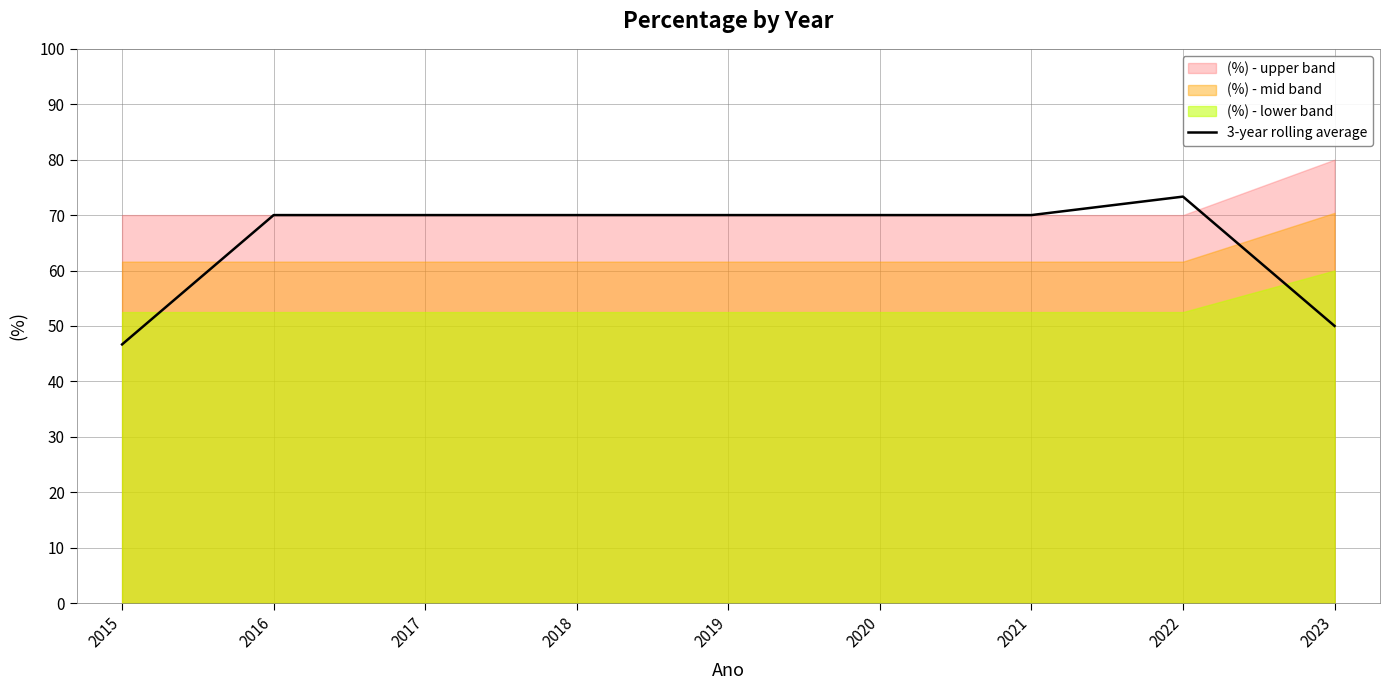

What is the difference between the maximum and second lowest values?

23.3